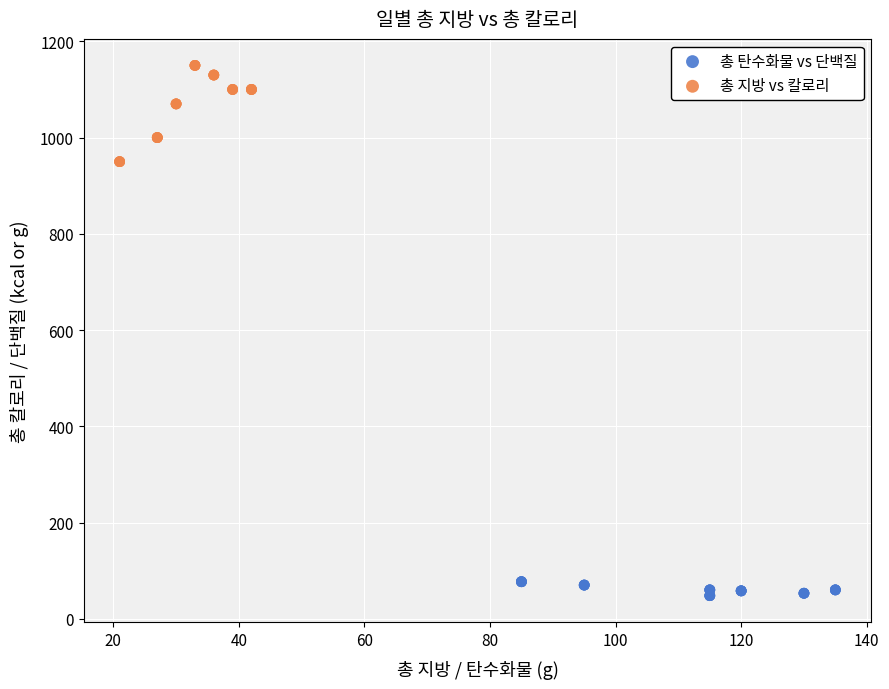

Which series contains the highest Y value?

총 지방 vs 칼로리